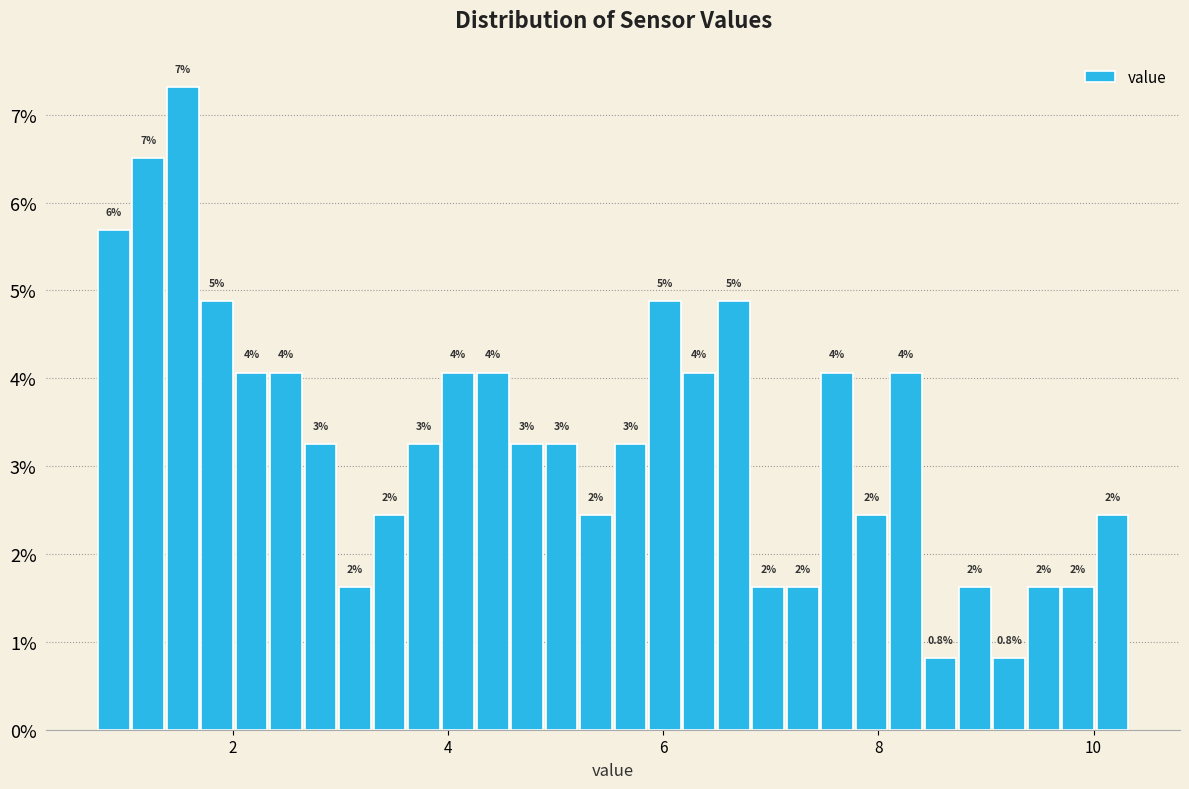

Read against the x-axis, roughly where is the centre of the tallest bar?

1.6